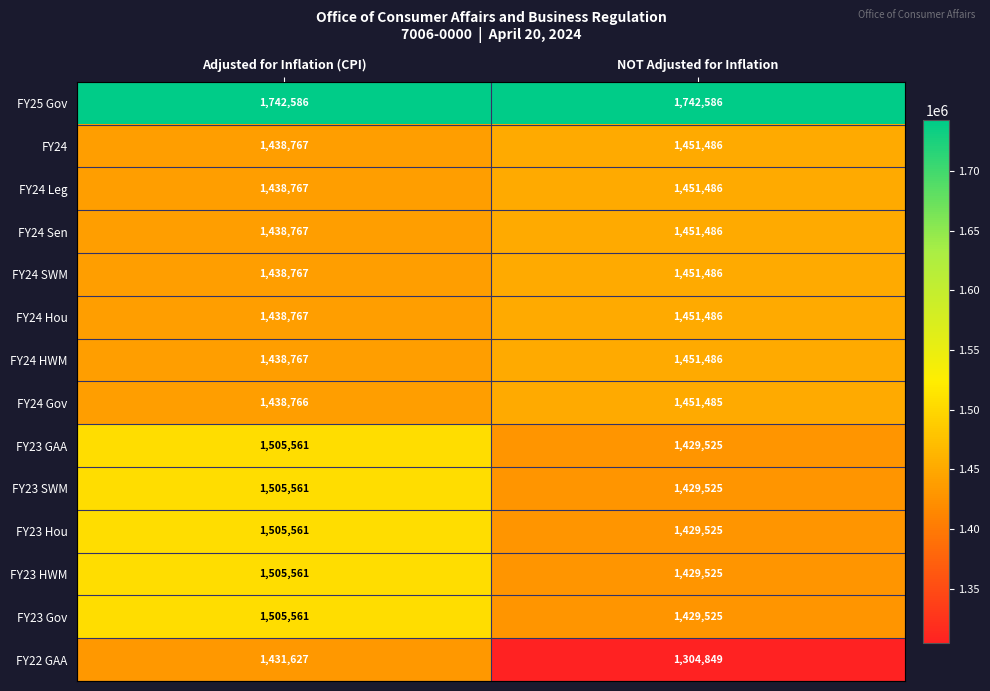

Reading left to right, transcribe all the data shown in this chart.

FY25 Gov: Adjusted for Inflation (CPI)=1742586	NOT Adjusted for Inflation=1742586
FY24: Adjusted for Inflation (CPI)=1438767	NOT Adjusted for Inflation=1451486
FY24 Leg: Adjusted for Inflation (CPI)=1438767	NOT Adjusted for Inflation=1451486
FY24 Sen: Adjusted for Inflation (CPI)=1438767	NOT Adjusted for Inflation=1451486
FY24 SWM: Adjusted for Inflation (CPI)=1438767	NOT Adjusted for Inflation=1451486
FY24 Hou: Adjusted for Inflation (CPI)=1438767	NOT Adjusted for Inflation=1451486
FY24 HWM: Adjusted for Inflation (CPI)=1438767	NOT Adjusted for Inflation=1451486
FY24 Gov: Adjusted for Inflation (CPI)=1438766	NOT Adjusted for Inflation=1451485
FY23 GAA: Adjusted for Inflation (CPI)=1505561	NOT Adjusted for Inflation=1429525
FY23 SWM: Adjusted for Inflation (CPI)=1505561	NOT Adjusted for Inflation=1429525
FY23 Hou: Adjusted for Inflation (CPI)=1505561	NOT Adjusted for Inflation=1429525
FY23 HWM: Adjusted for Inflation (CPI)=1505561	NOT Adjusted for Inflation=1429525
FY23 Gov: Adjusted for Inflation (CPI)=1505561	NOT Adjusted for Inflation=1429525
FY22 GAA: Adjusted for Inflation (CPI)=1431627	NOT Adjusted for Inflation=1304849